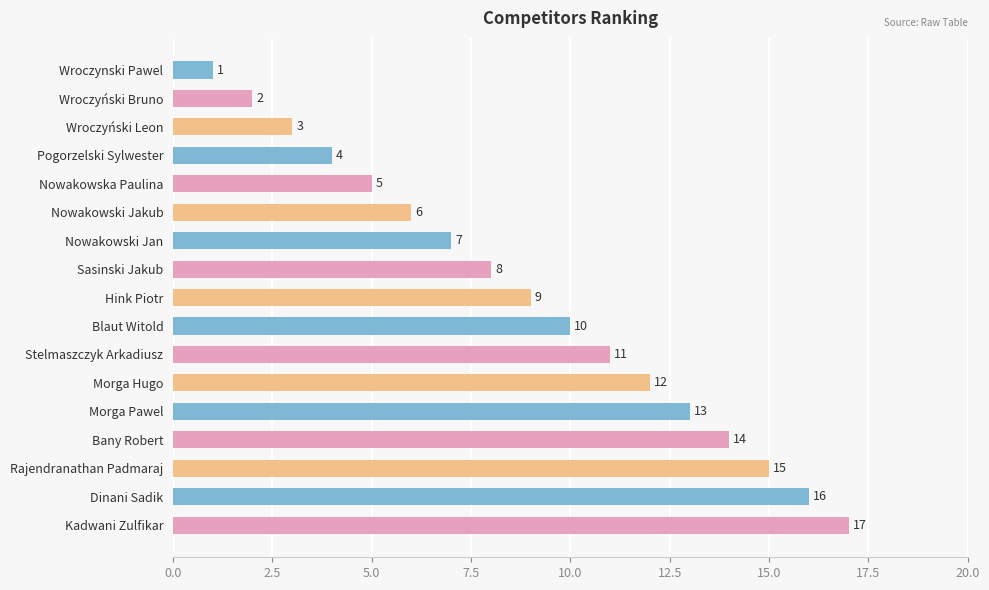

What is the maximum value shown in the chart?

17